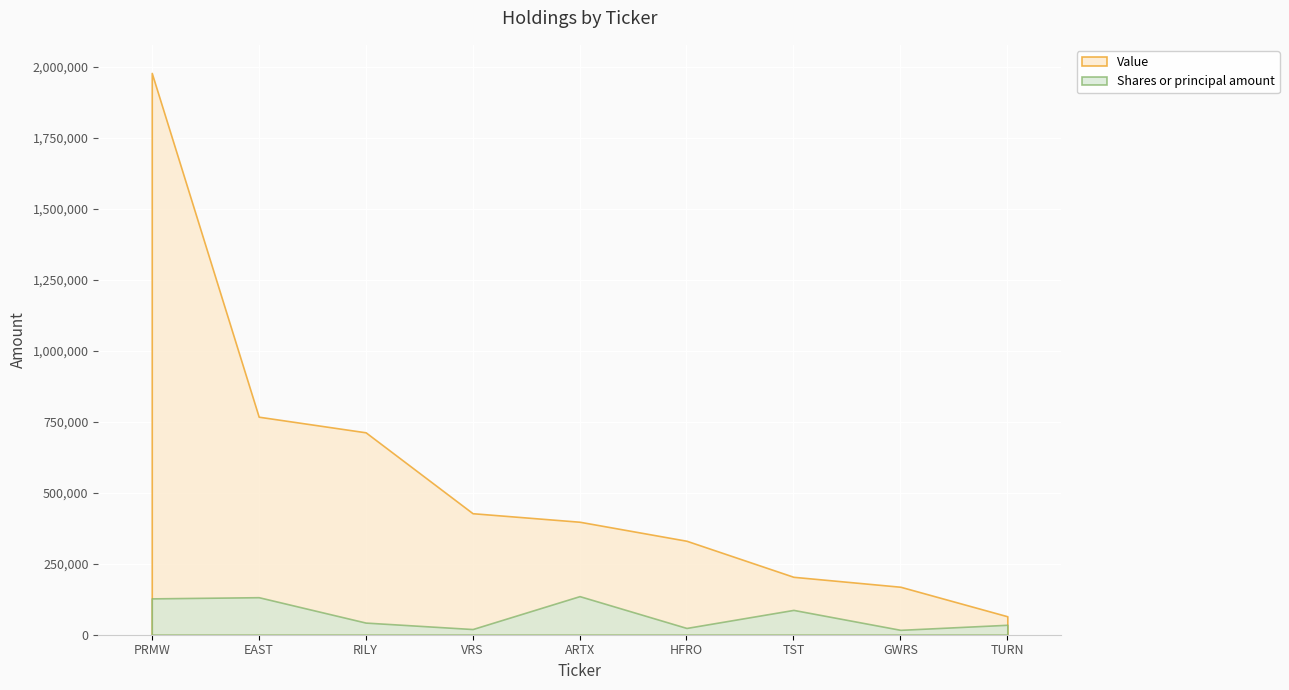

At how many categories does at least one series exceed 754242?

2